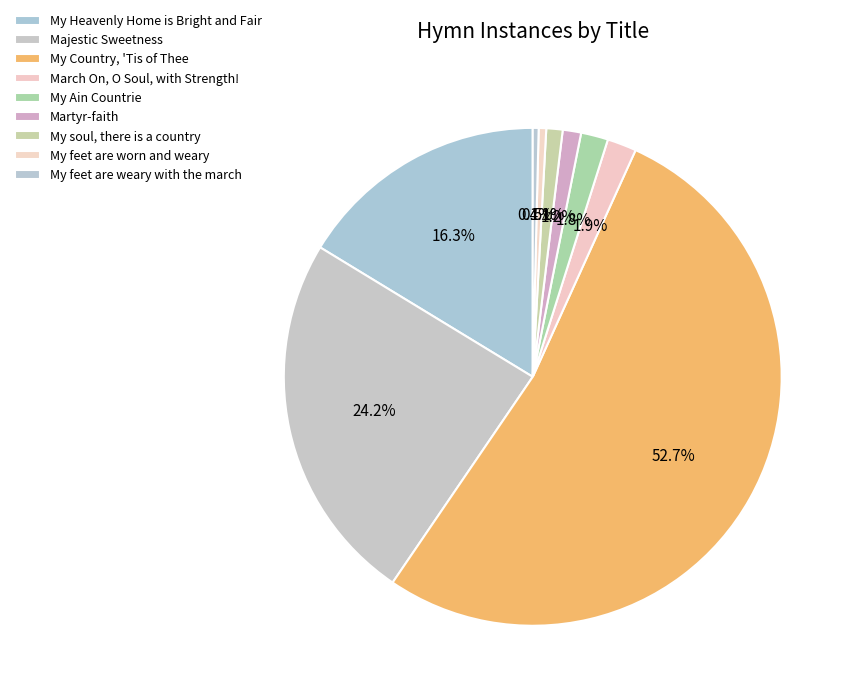

To the nearest percent, what is the combined percentage of My Heavenly Home is Bright and Fair and March On, O Soul, with Strength!?

18%